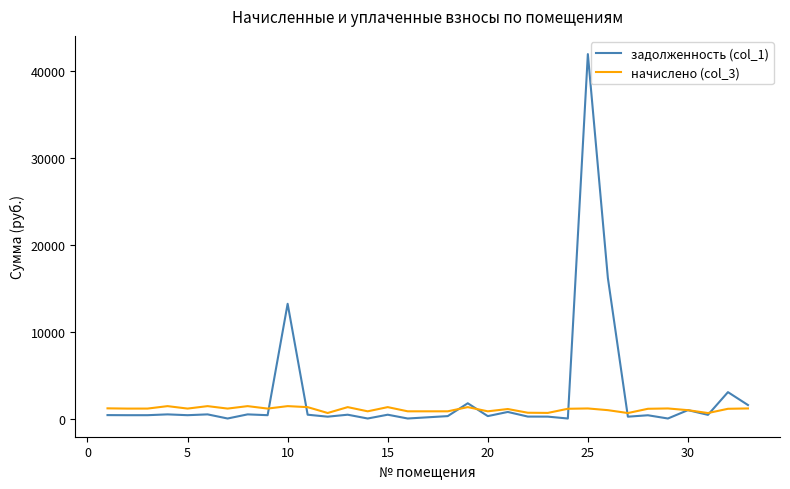

Rank the series by their maximum value, from highest to lowest.

задолженность (col_1), начислено (col_3)